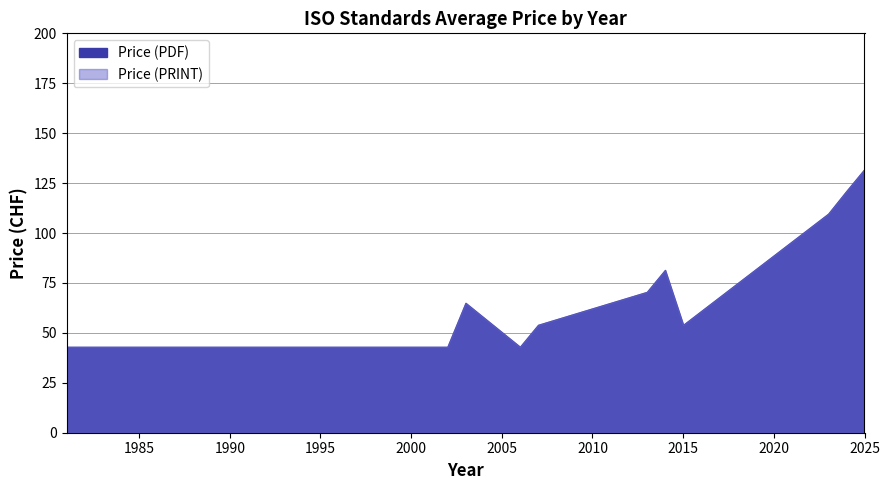

How many lines are shown in the chart?

2